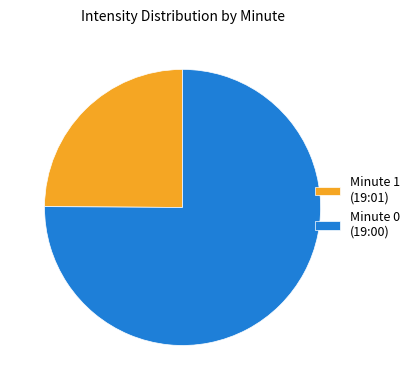

How many slices are in this pie chart?

2